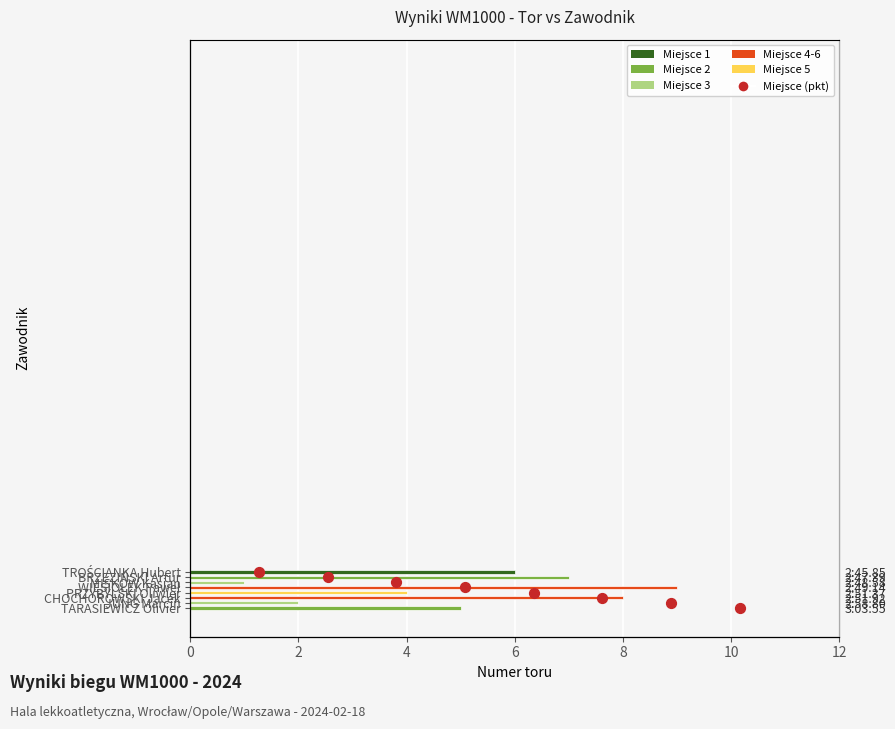

What is the change in value from 8 to 10?

+1